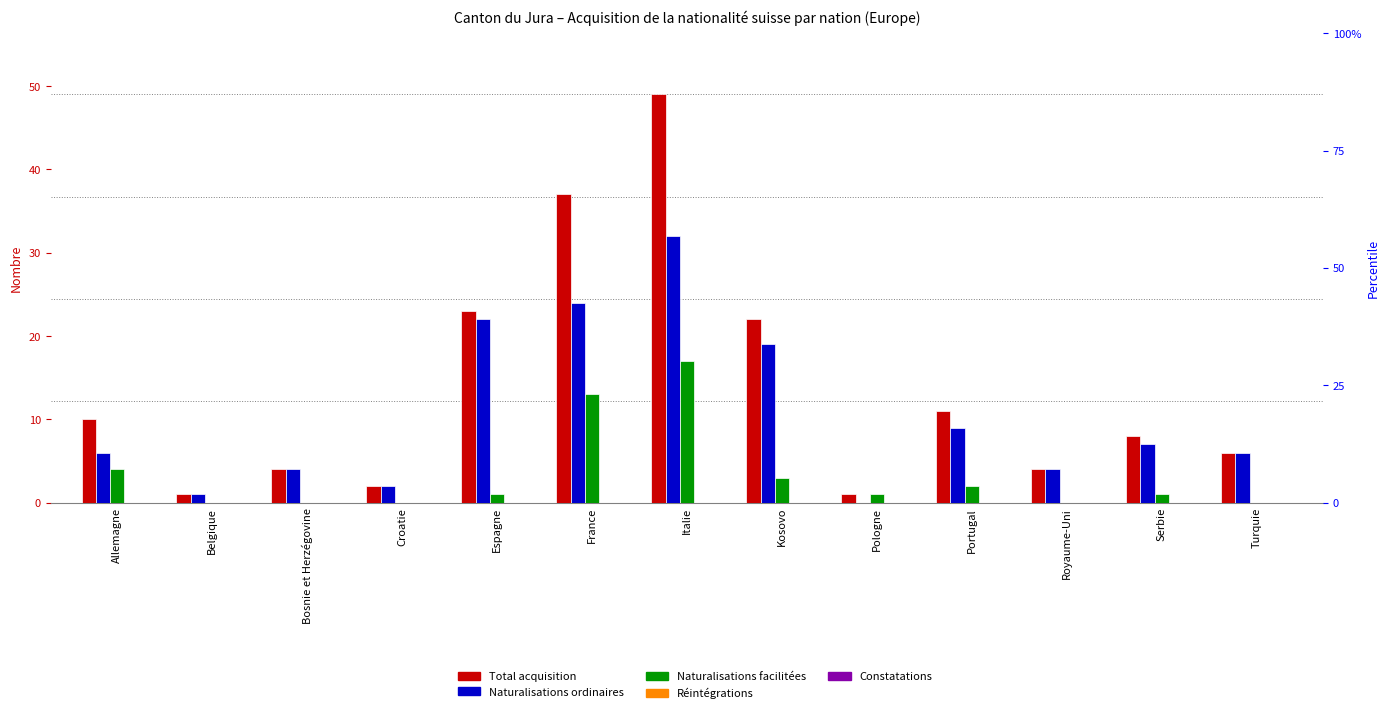

Between Croatie and Kosovo, which series saw the biggest shift?

Total acquisition